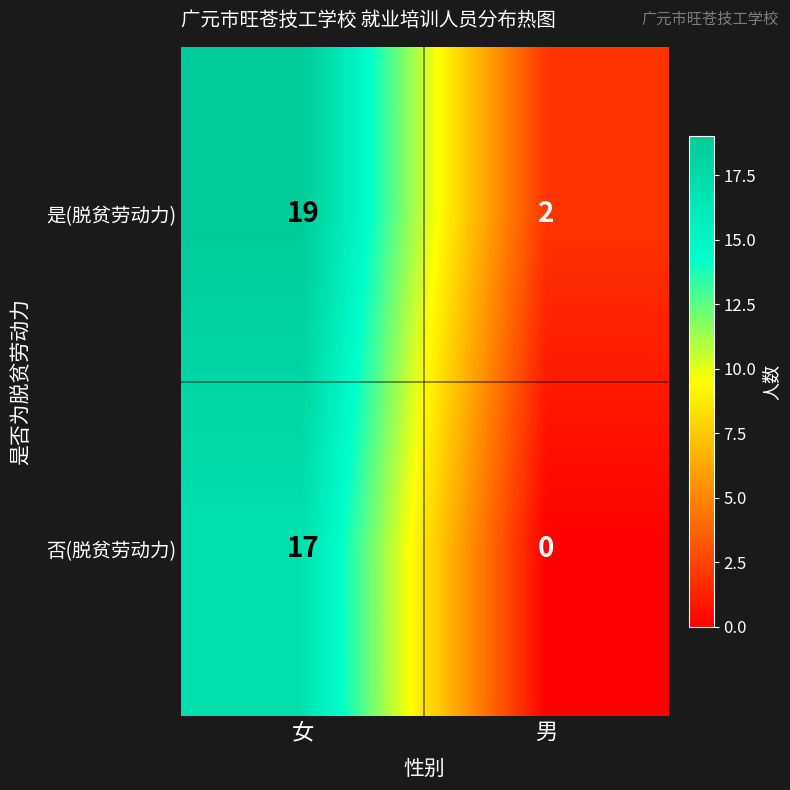

What is the maximum value shown in the chart?

19